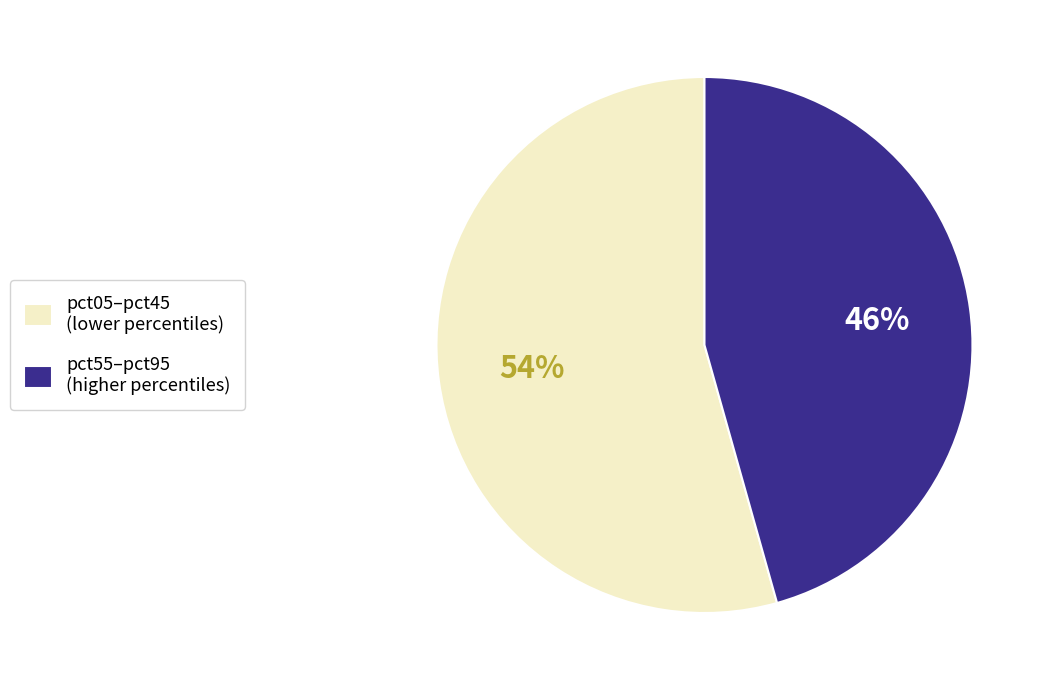

Between pct05–pct45 (lower percentiles) and pct55–pct95 (higher percentiles), which is larger?

pct05–pct45 (lower percentiles)